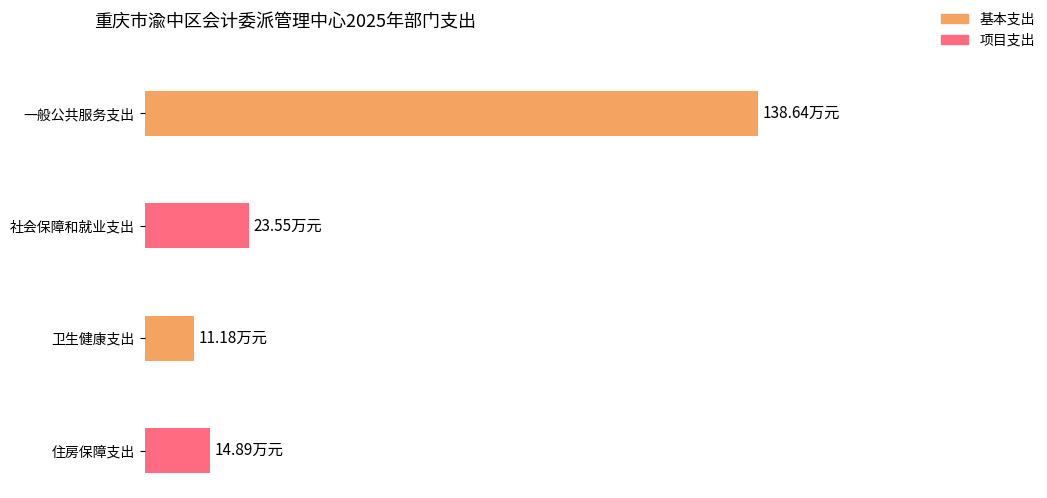

Is it true that 基本支出 equals 18.3 at 卫生健康支出?

False